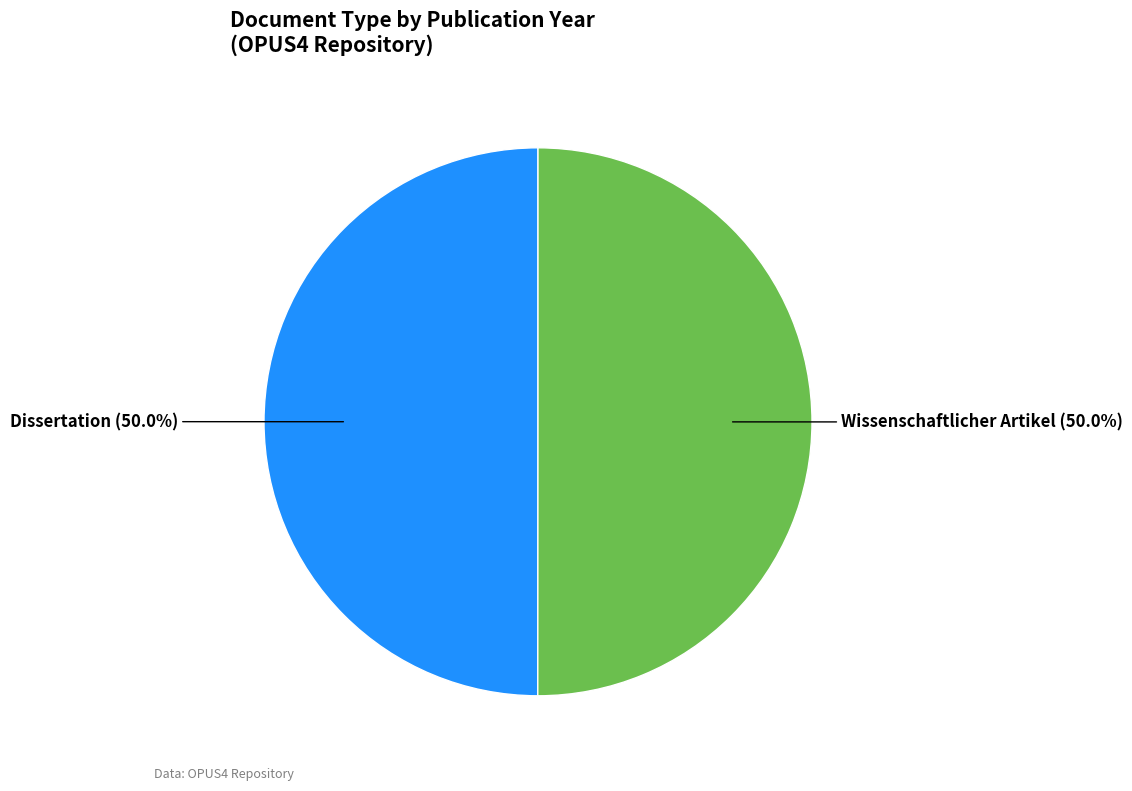

Count the number of slices in the pie.

2